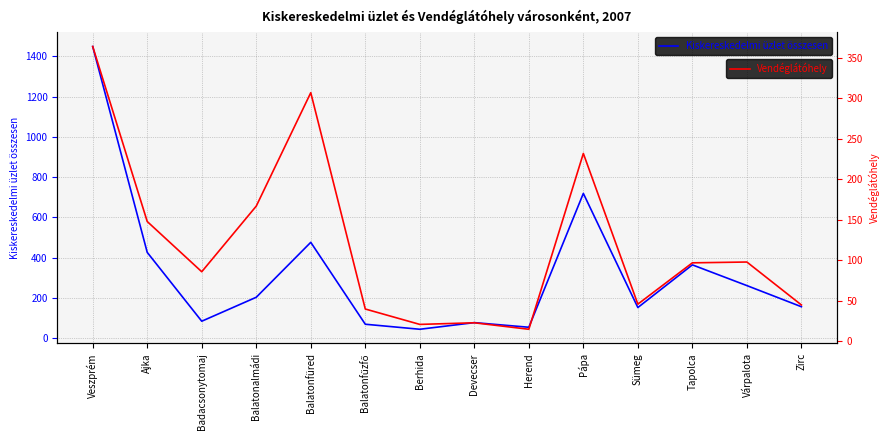

True or false: Kiskereskedelmi üzlet összesen has more than 1 interior local peaks.

True